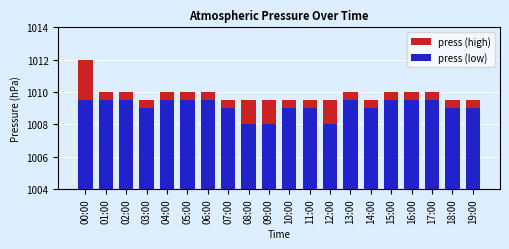

Where does the press (low) series first go above 5?

00:00